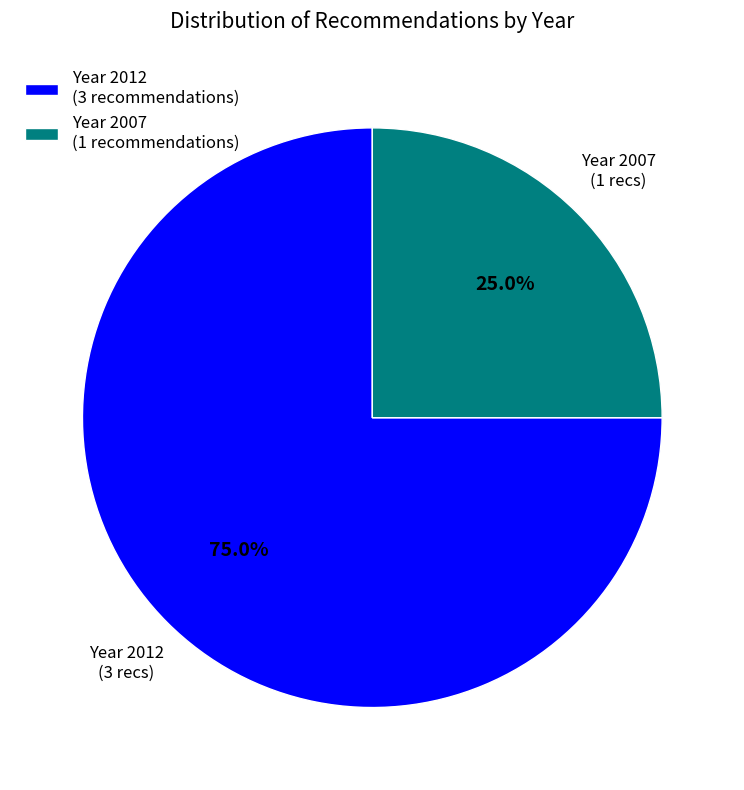

Rank the categories by value from highest to lowest.

Year 2012 (3 recommendations), Year 2007 (1 recommendations)